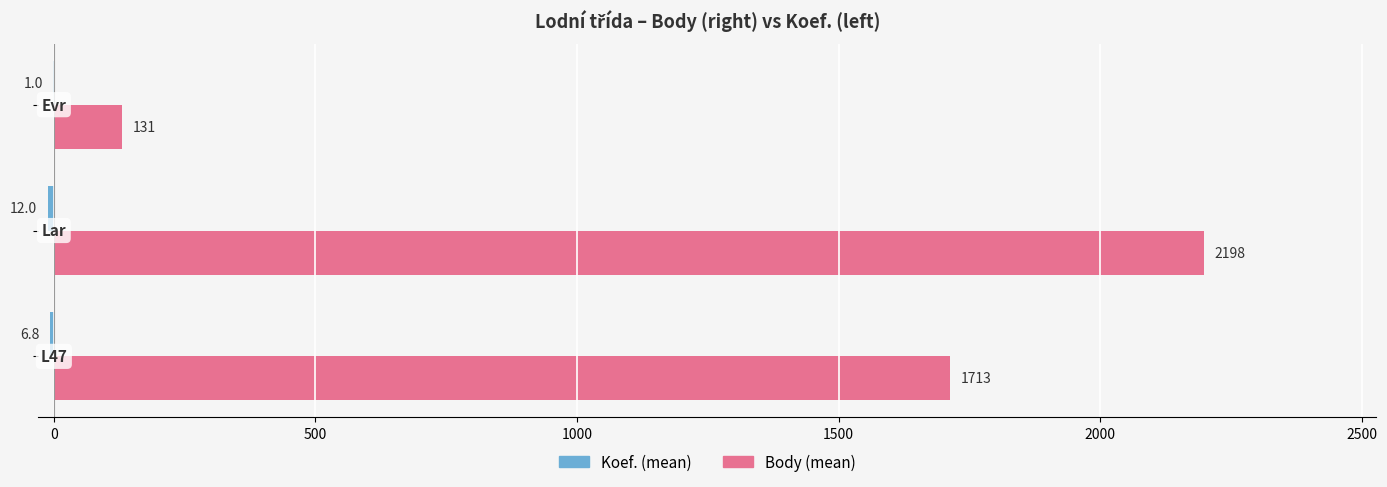

What is the greatest value displayed?

2198.0